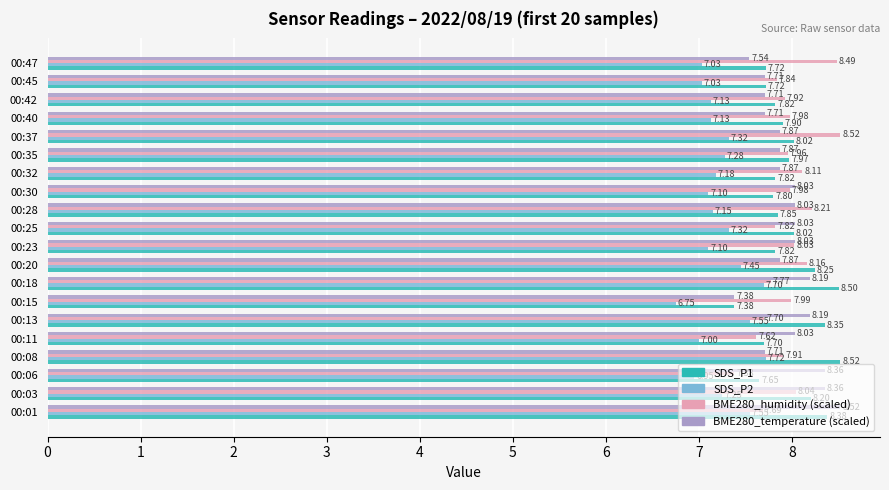

Count the number of categories in the chart.

20